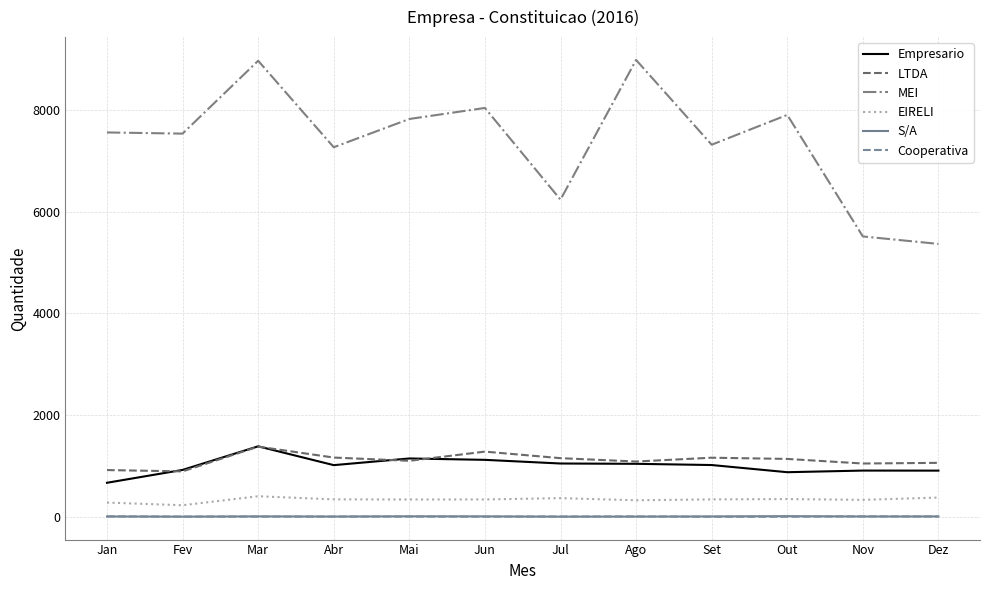

What is the spread (max minus min) of values at Nov?

5508